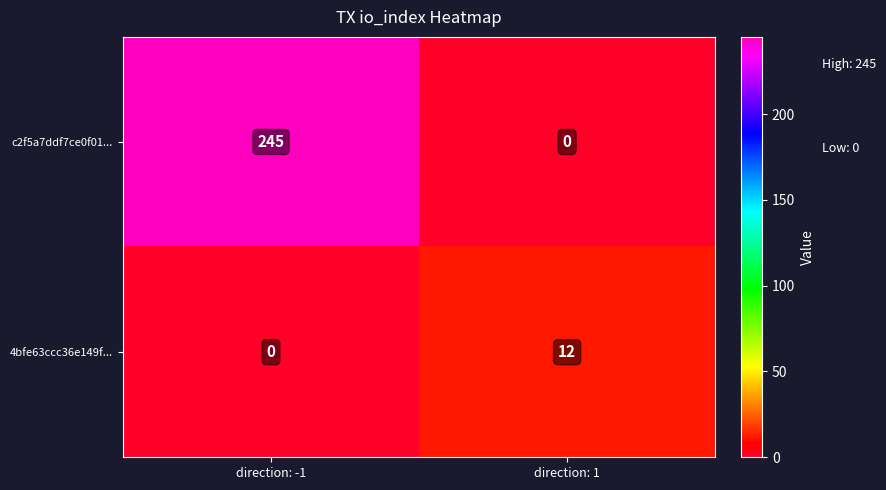

Reading left to right, what are all the values shown in this chart?

c2f5a7ddf7ce0f01...: direction: -1=245	direction: 1=0
4bfe63ccc36e149f...: direction: -1=0	direction: 1=12